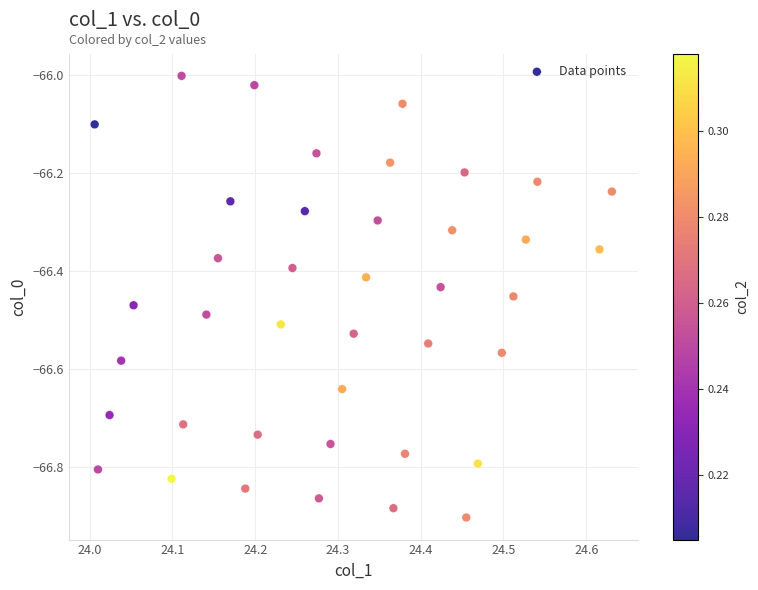

What is the range of Y values (max minus min)?

0.9